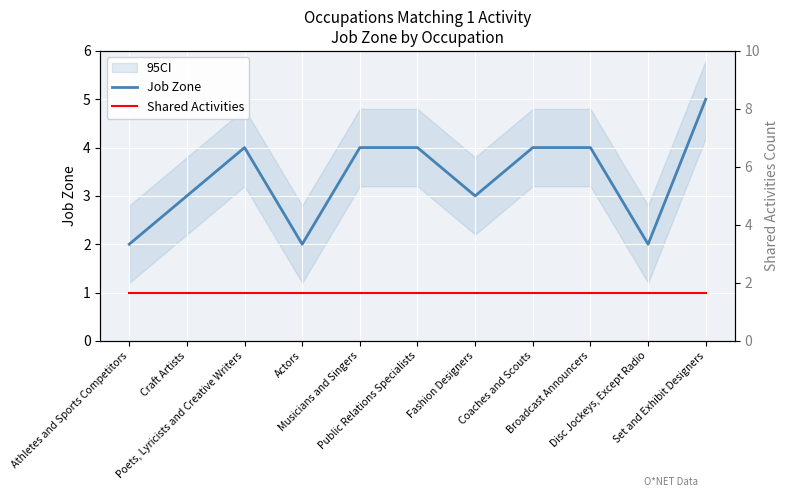

What is the smallest value displayed?

1